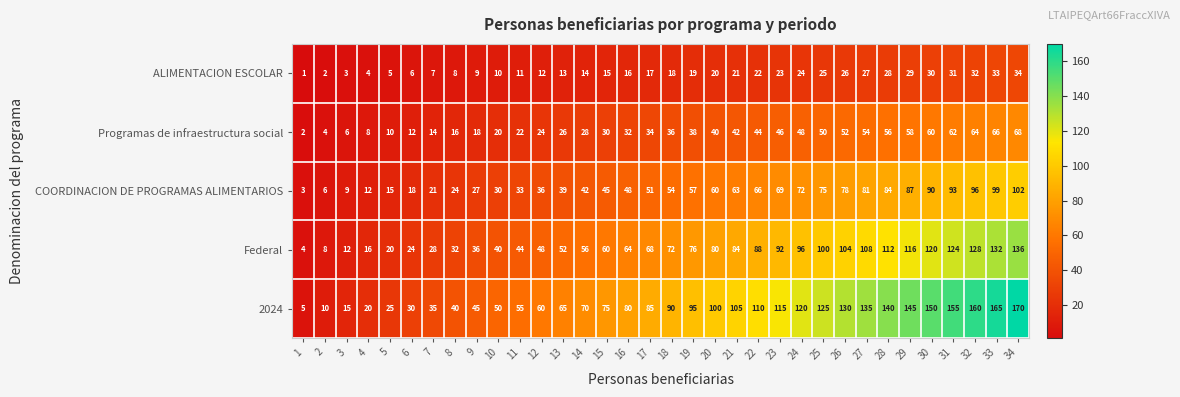

What is the smallest value displayed?

1